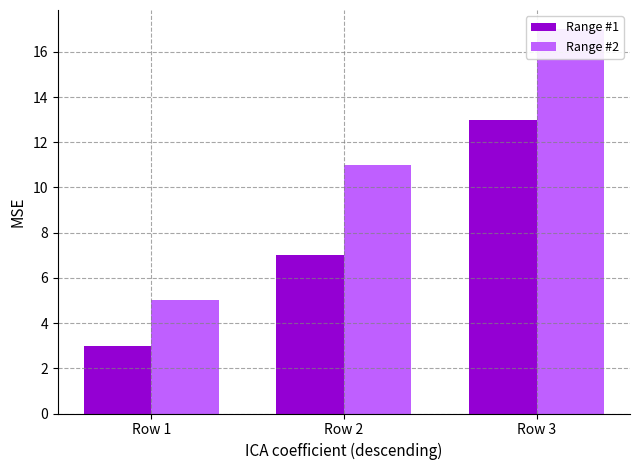

What are all the series names shown in the legend?

Range #1, Range #2